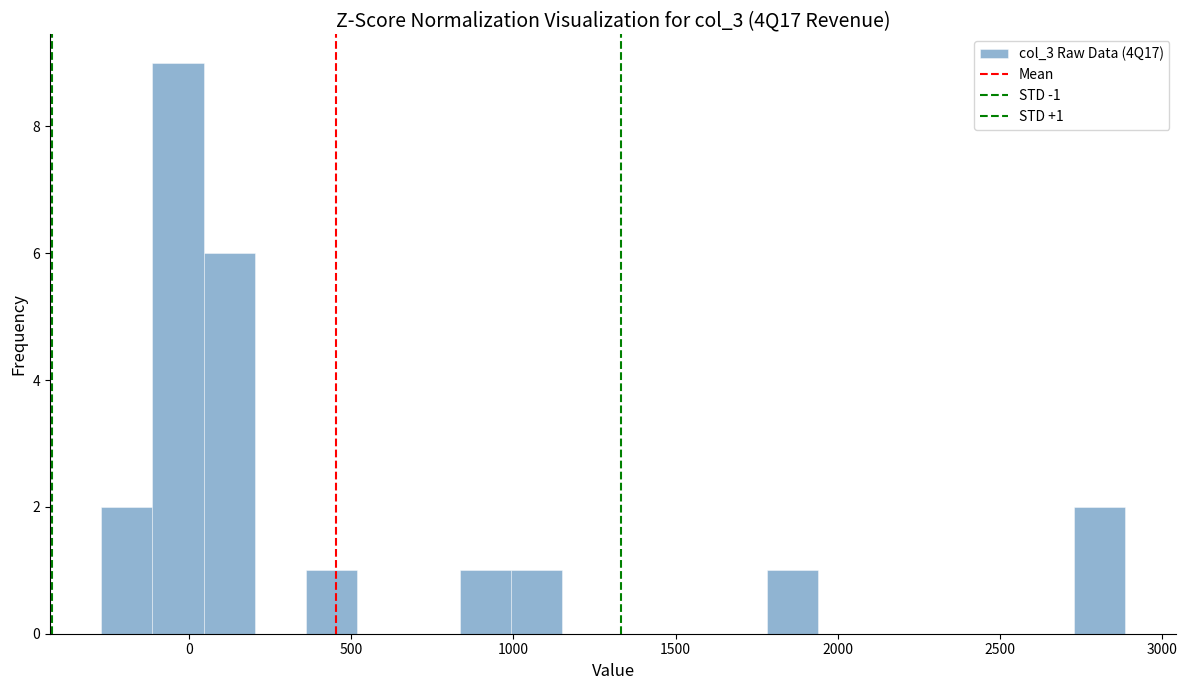

Around what value on the x-axis is the tallest bar? Give the approximate position of its centre, as read against the axis.

-50